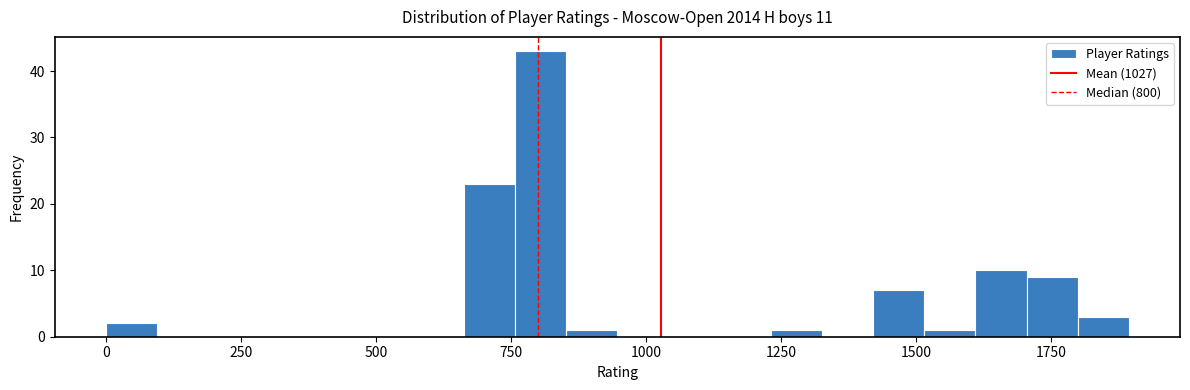

Read against the x-axis, roughly where is the centre of the tallest bar?

800